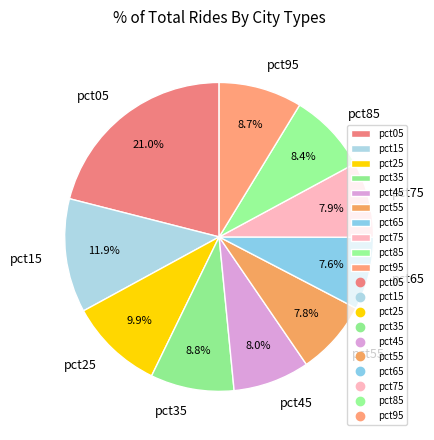

To the nearest percent, what portion does pct05 represent?

21%